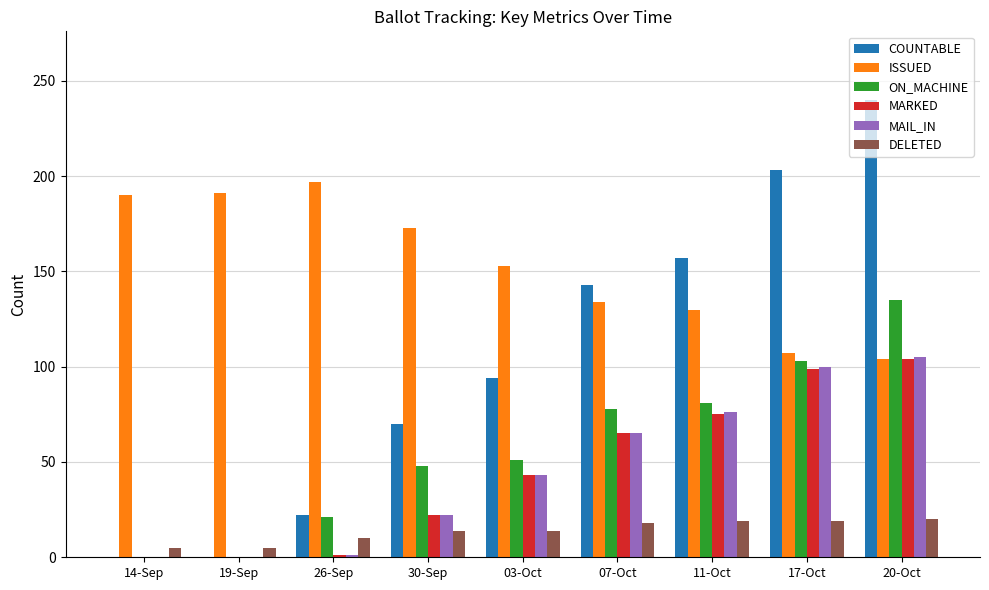

How many series are shown in this chart?

6